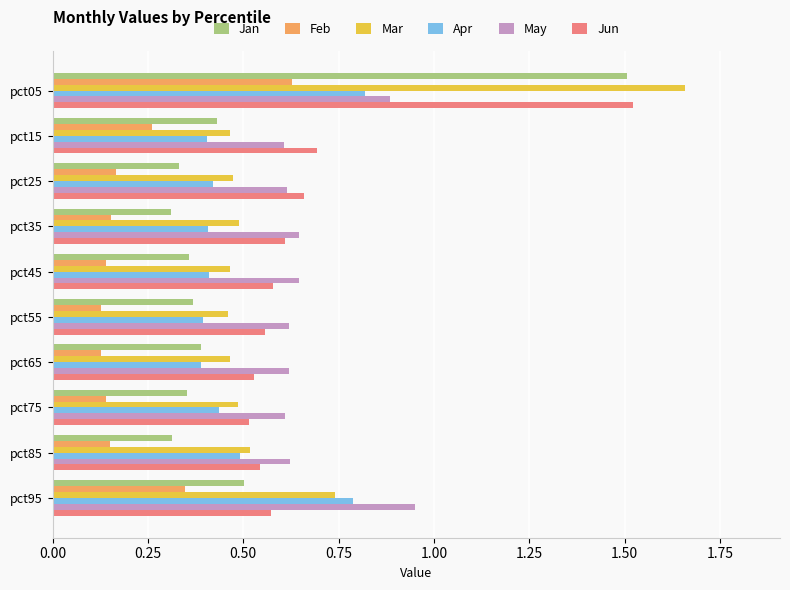

True or false: Apr has a value of 0.2 at pct95.

False